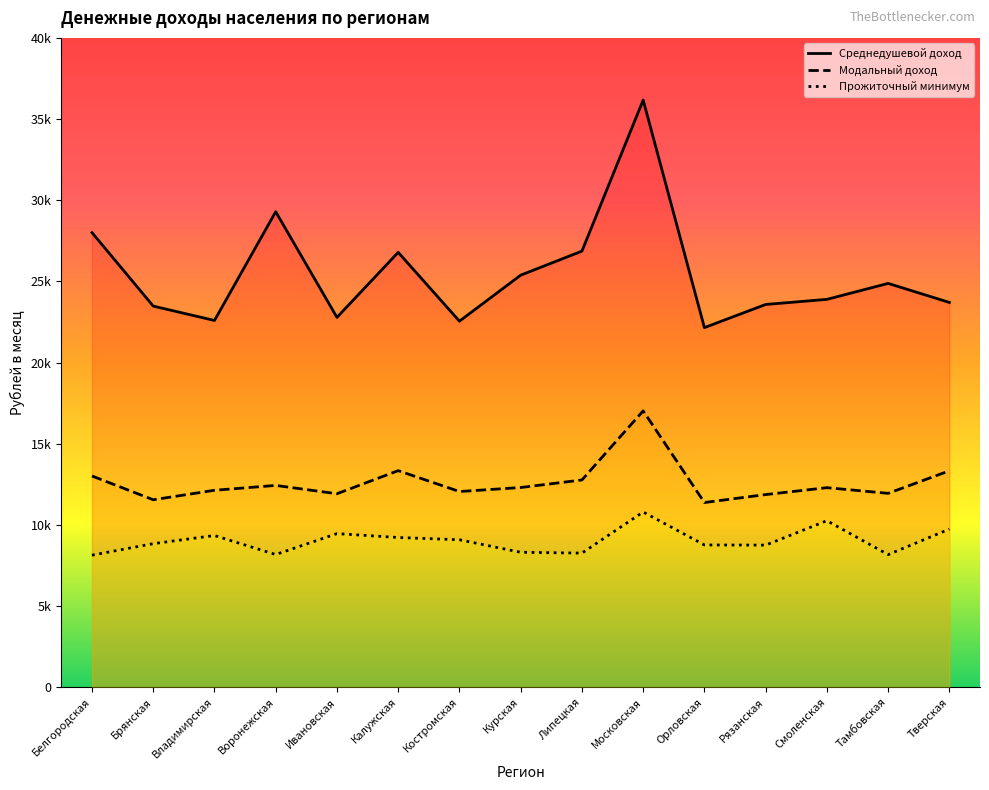

True or false: Прожиточный минимум and Среднедушевой доход cross at least once.

False